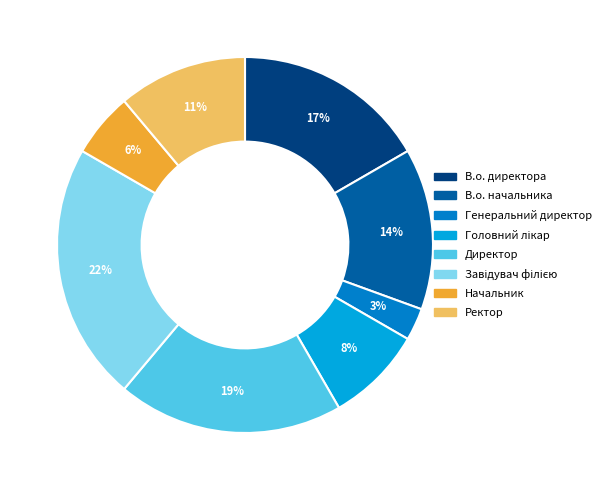

To the nearest percent, what portion does Генеральний директор represent?

3%